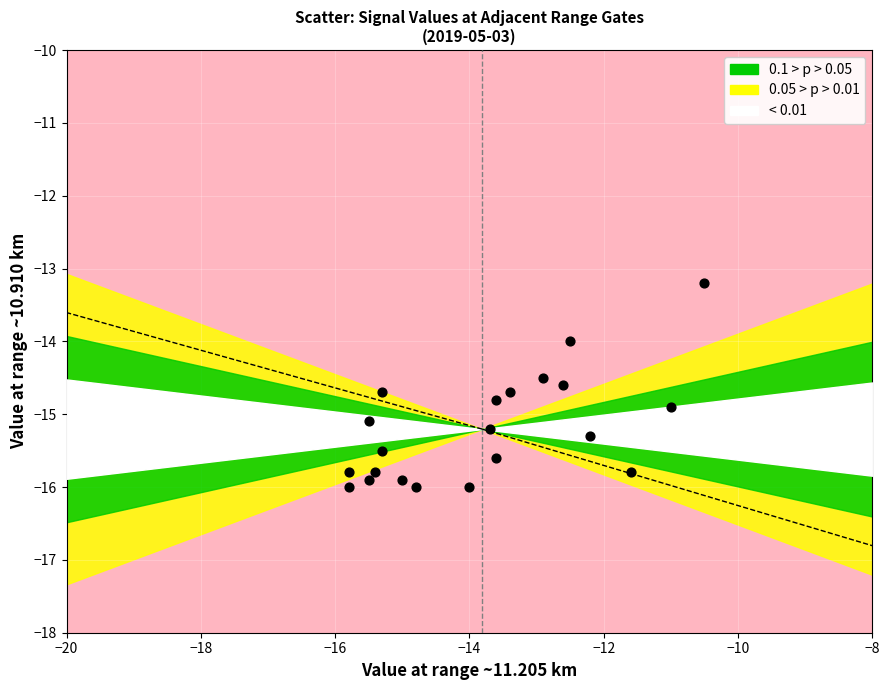

What is the range of Y values (max minus min)?

2.8